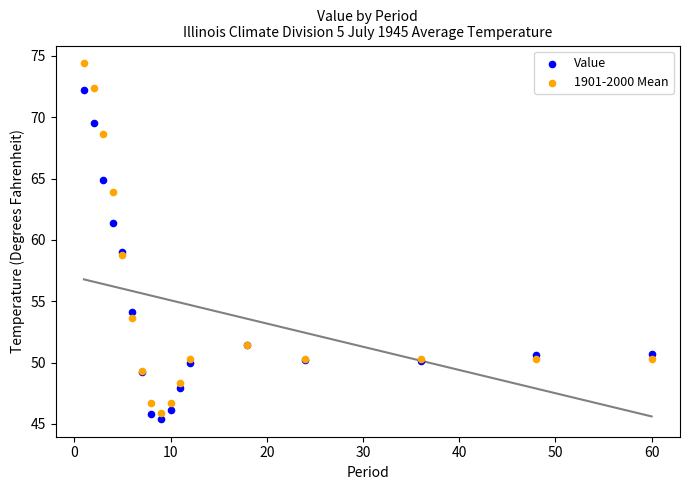

Which series has the largest Y range (max minus min)?

1901-2000 Mean